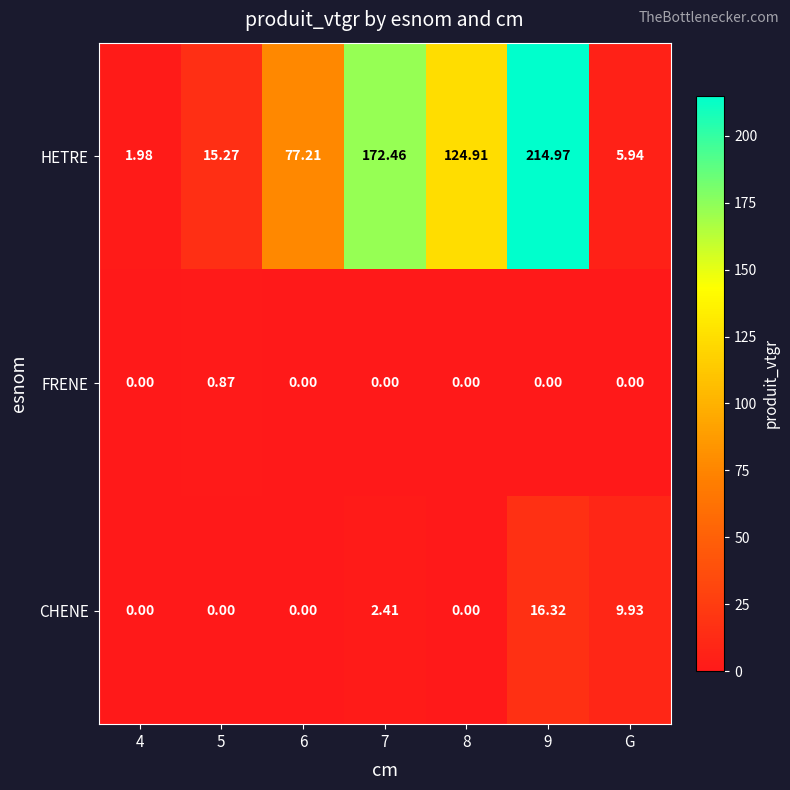

Which series has the largest total across all categories?

HETRE